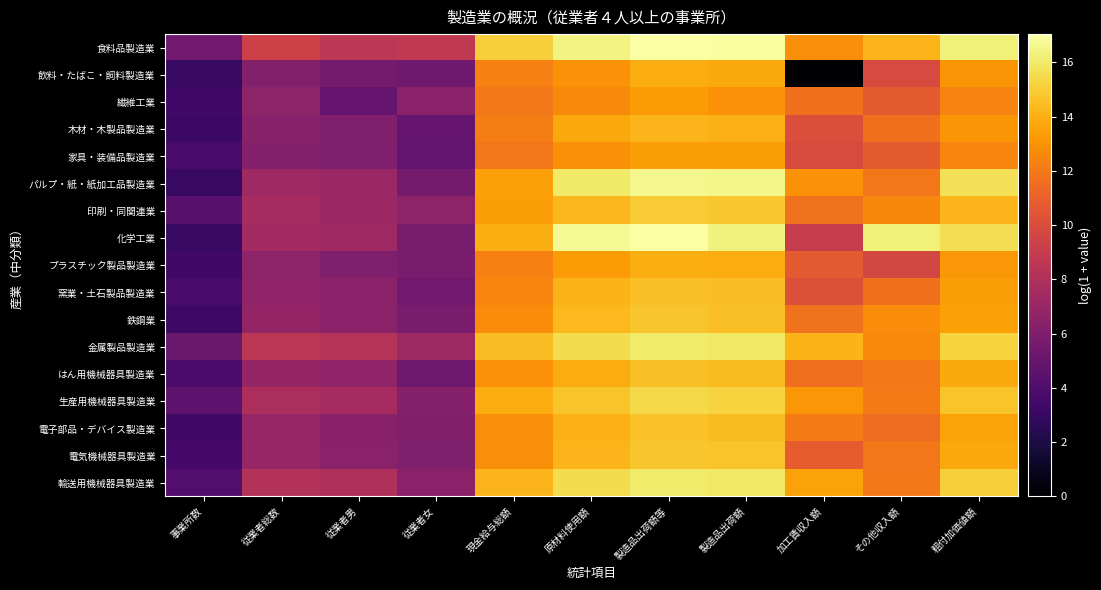

What is the maximum value shown in the chart?

17.0